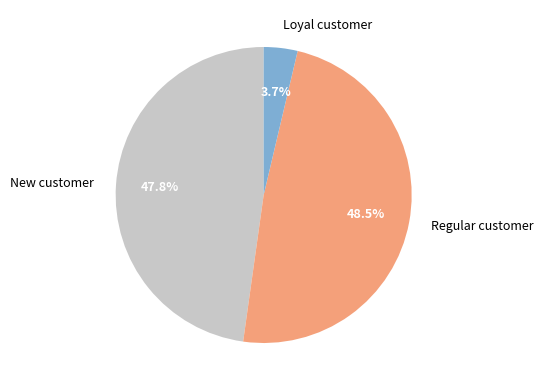

Between Loyal customer and New customer, which is larger?

New customer